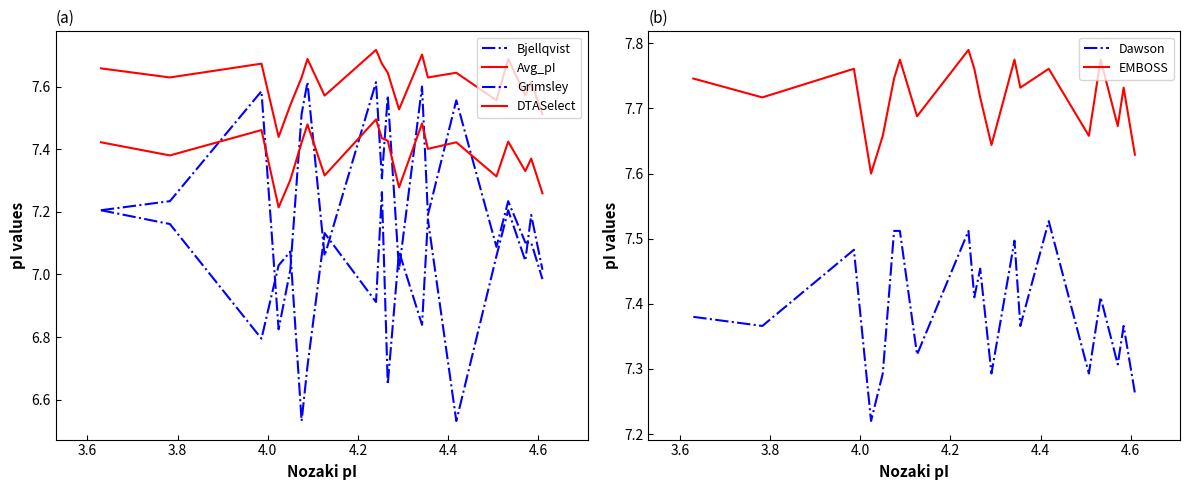

What is the greatest value displayed?

7.8